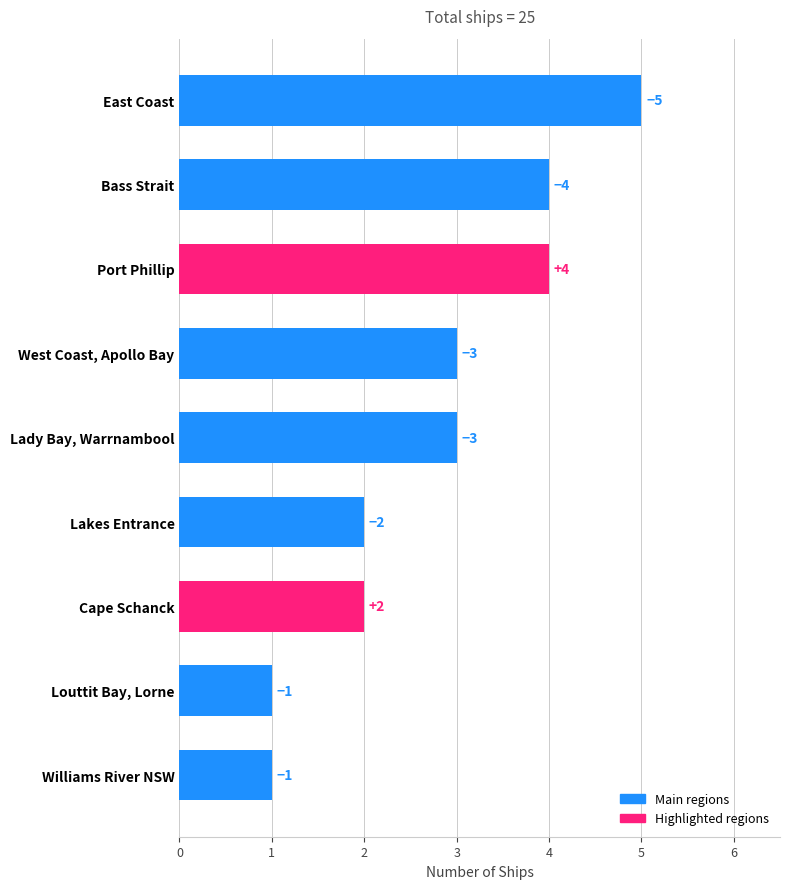

How many bars are there in total?

9